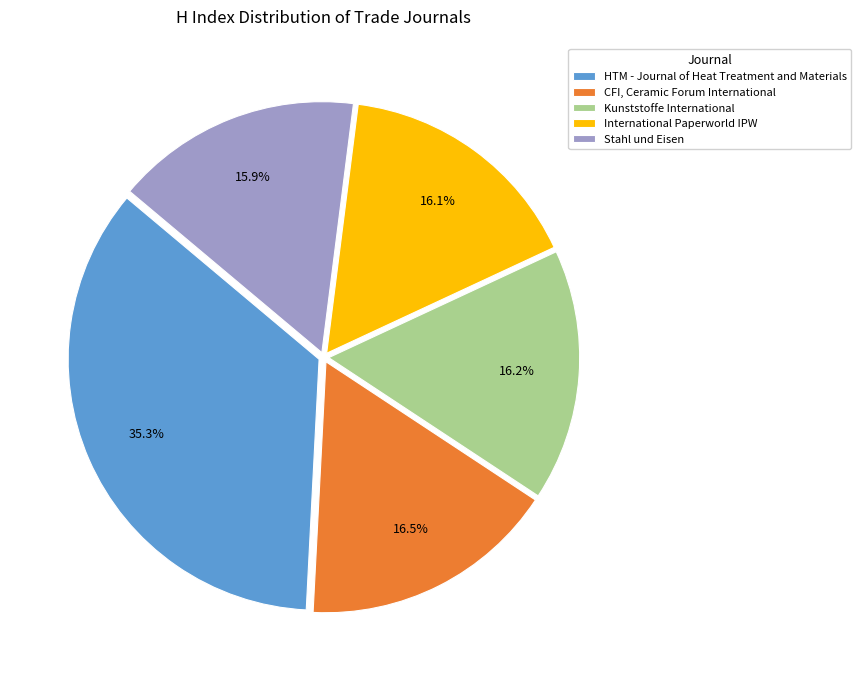

Count the number of slices in the pie.

5